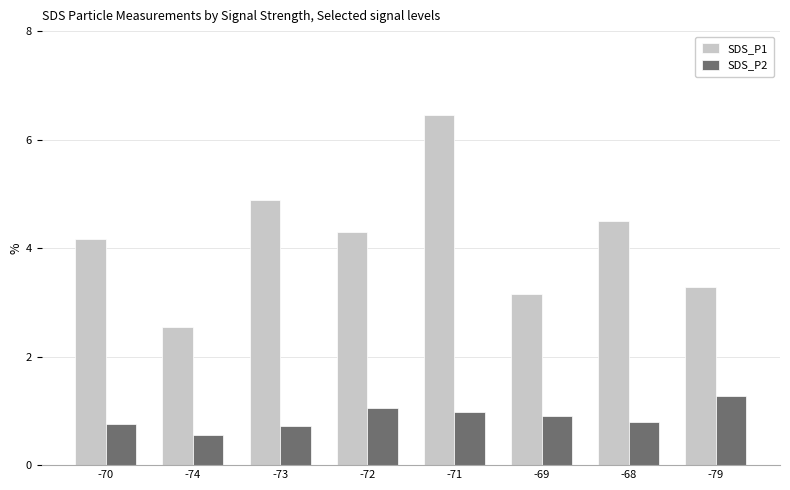

Read the SDS_P2 value at -79.

1.3